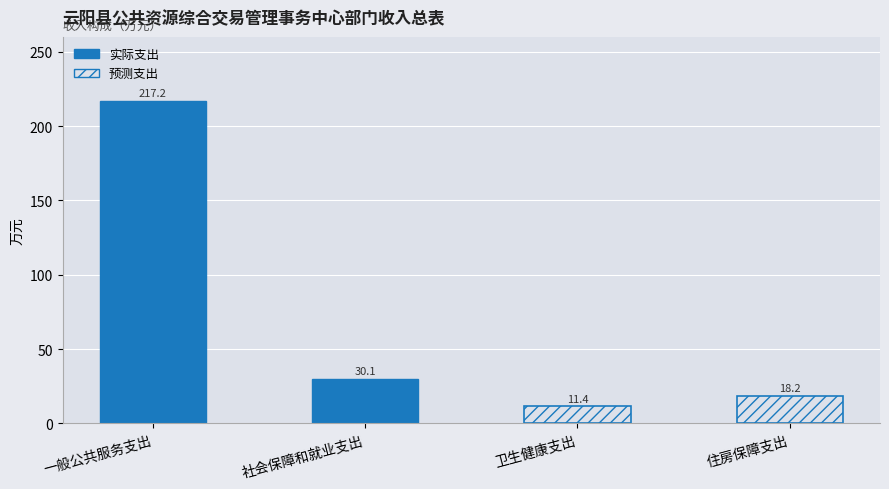

Does the chart contain stacked bars?

No